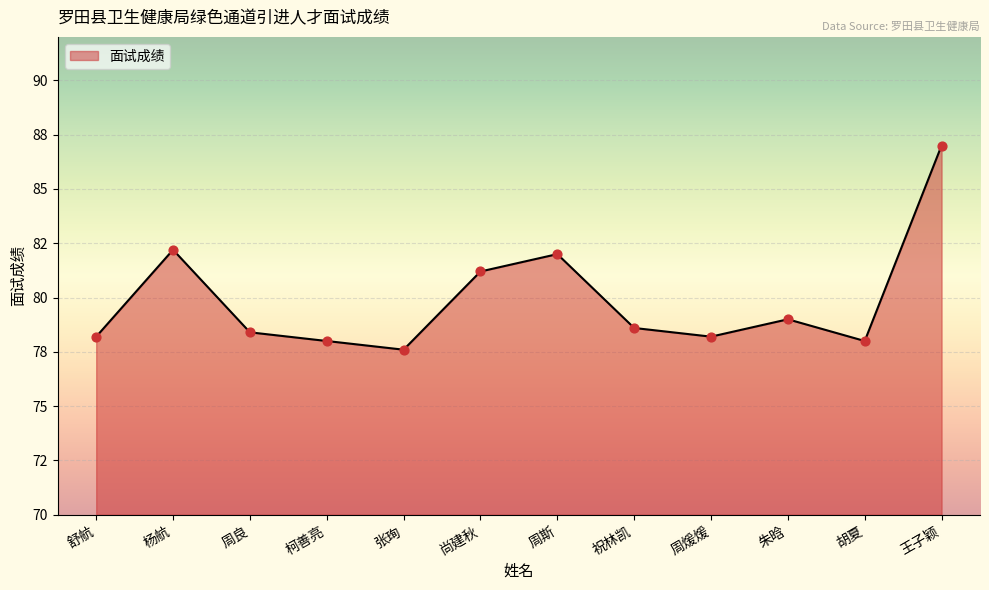

Approximately how many times larger is the value at 周良 compared to 尚建秋?

1.0